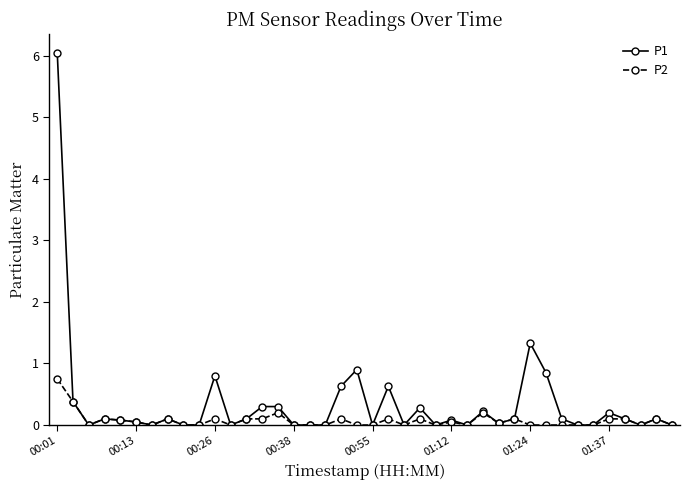

How many data points does each series have?

40